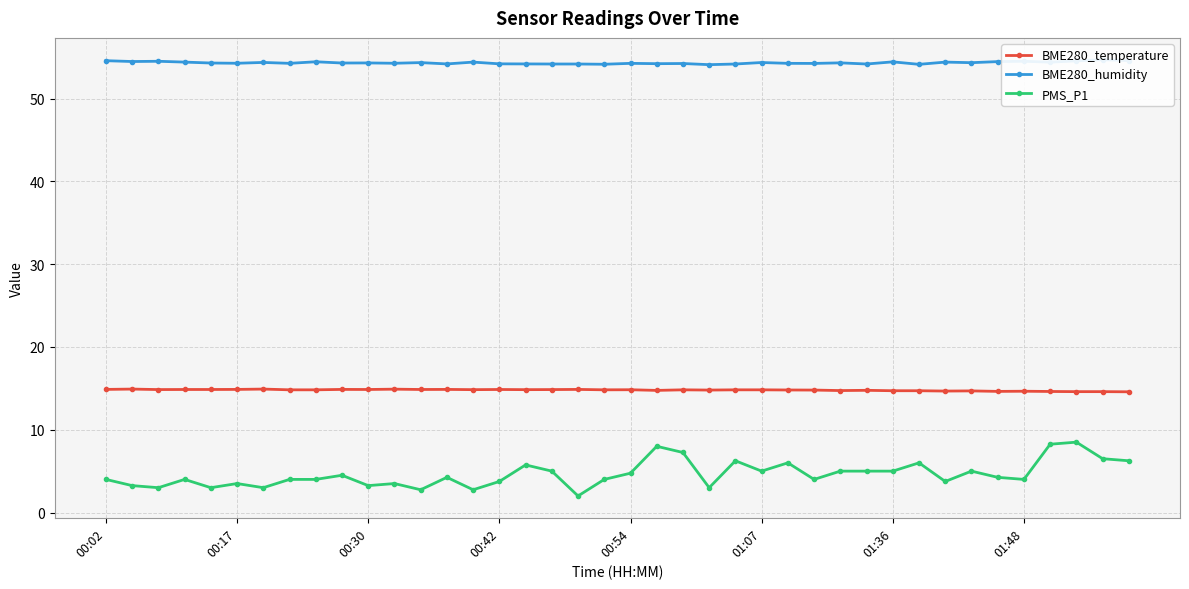

At how many categories does at least one series exceed 49?

40